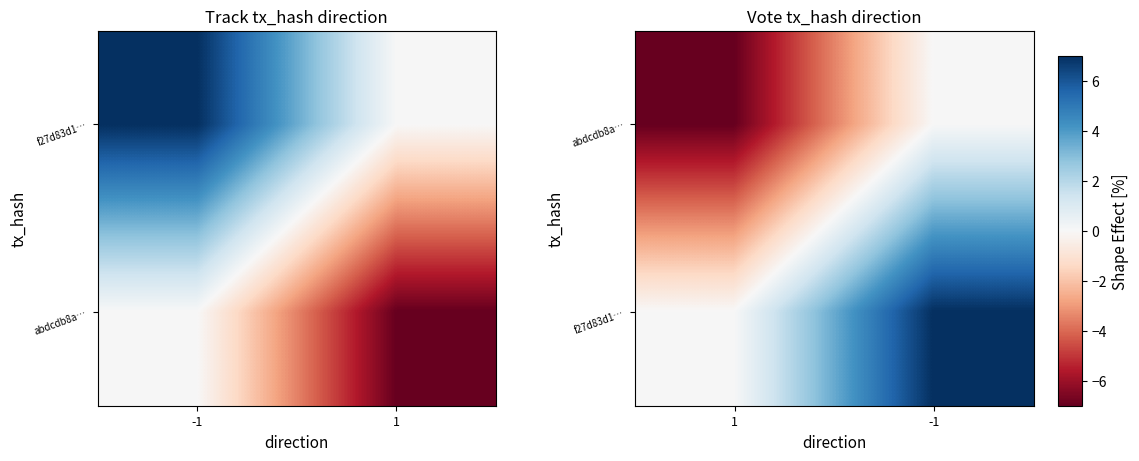

What is the total value across all series at -1?

7